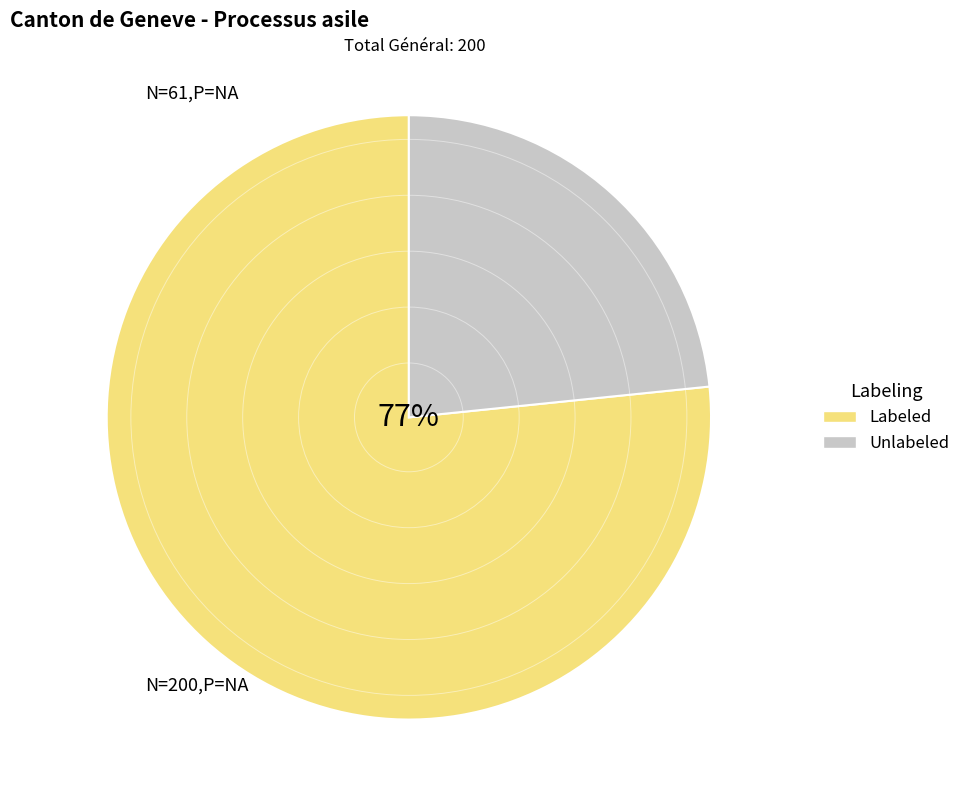

Which category accounts for the majority?

Labeled